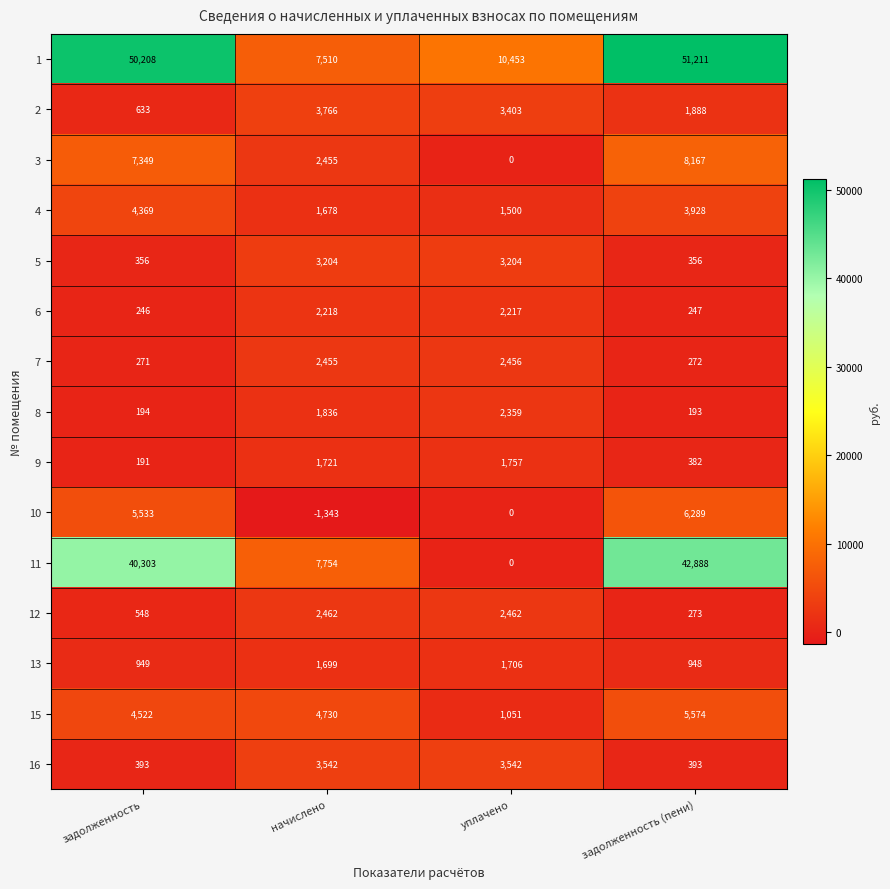

What is the sum of all 8 values?

4582